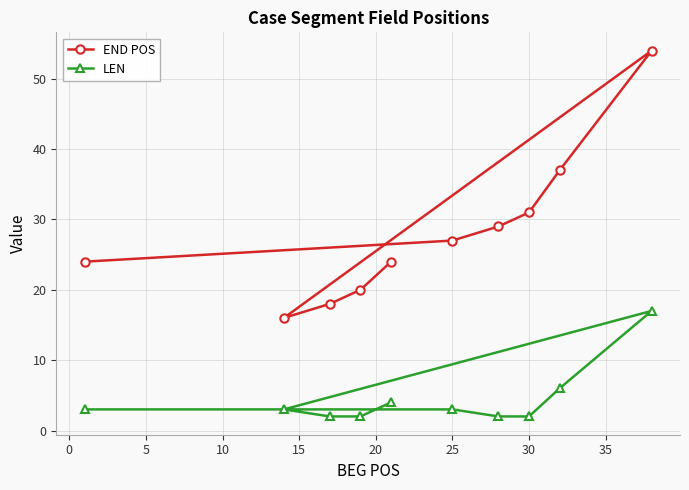

What is the average value of the LEN series?

4